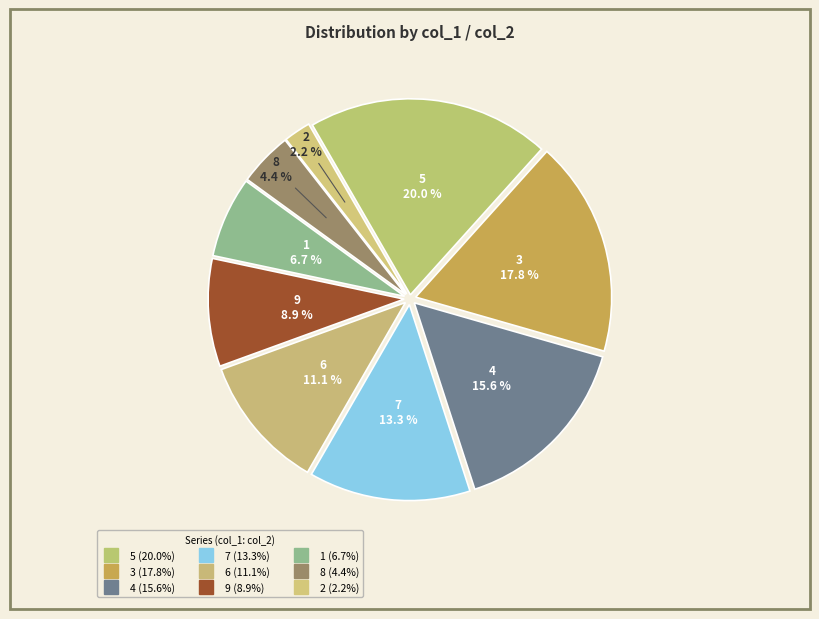

Which category has the smallest portion of the pie?

2